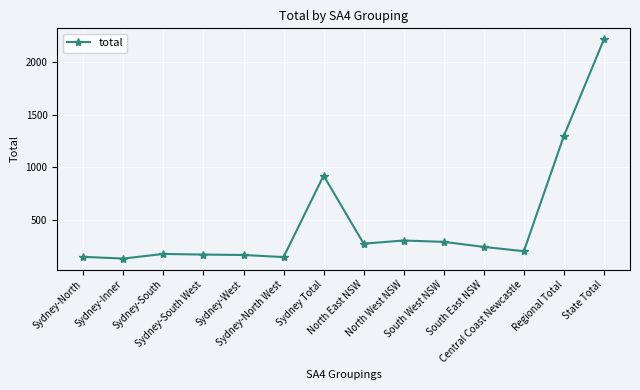

What position from the right is Sydney-North?

14